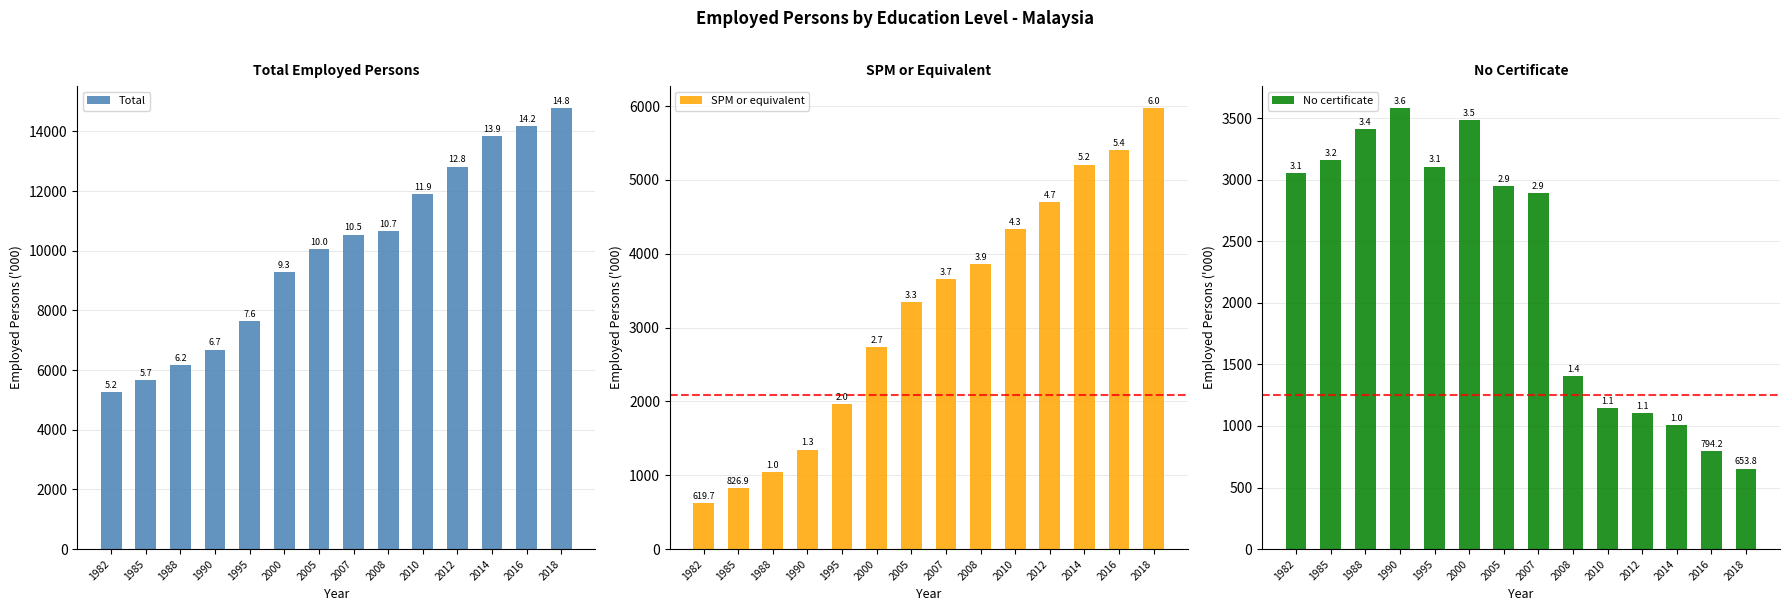

What is the value of the No certificate bar at the 4th from the left?

3580.2